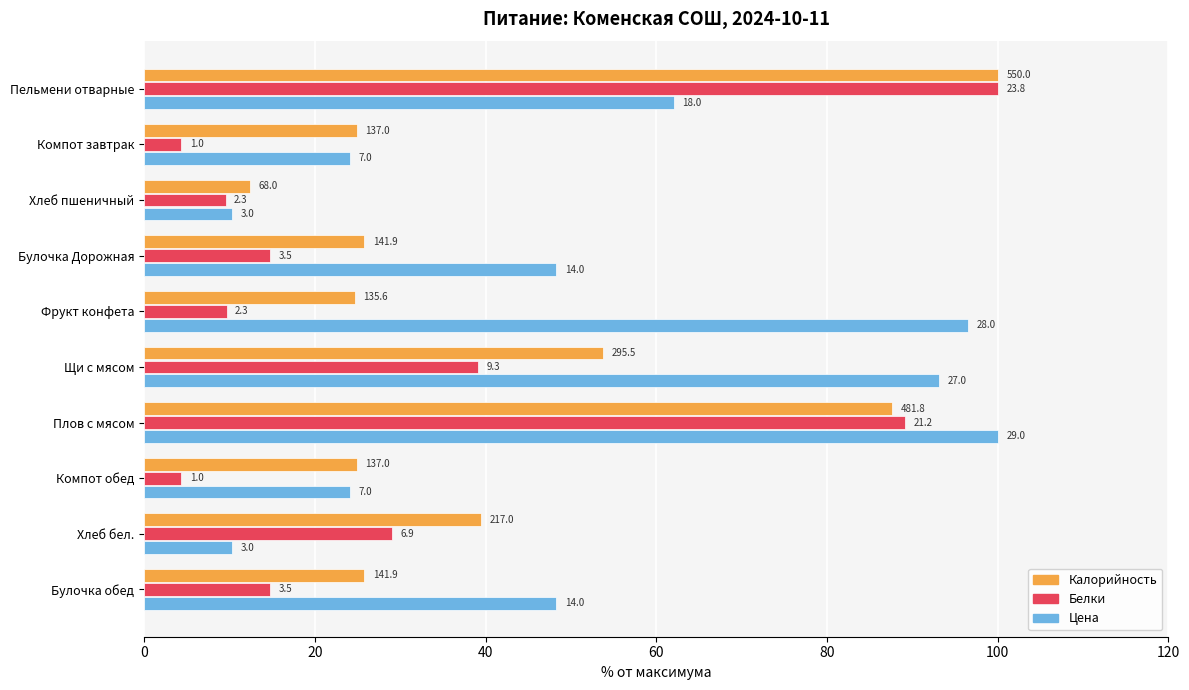

What are all the series names shown in the legend?

Калорийность, Белки, Цена